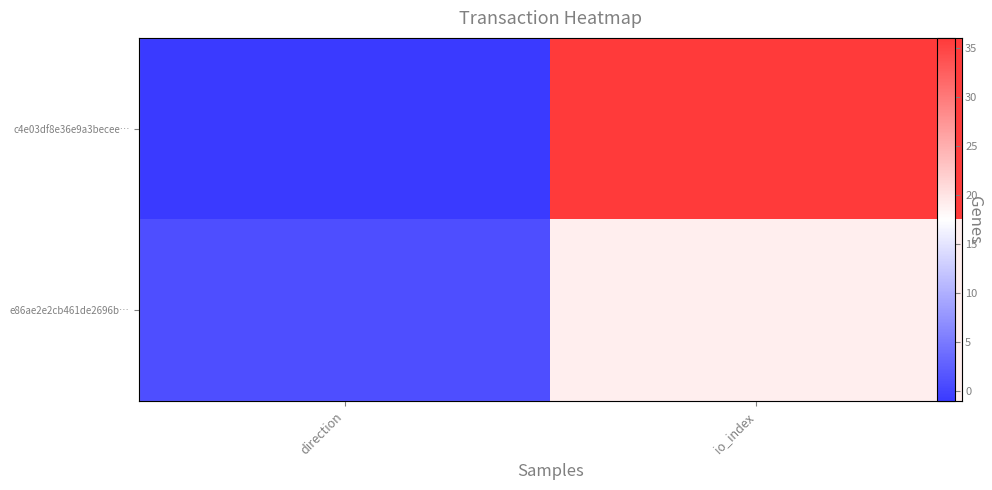

At how many categories does at least one series exceed 14?

1